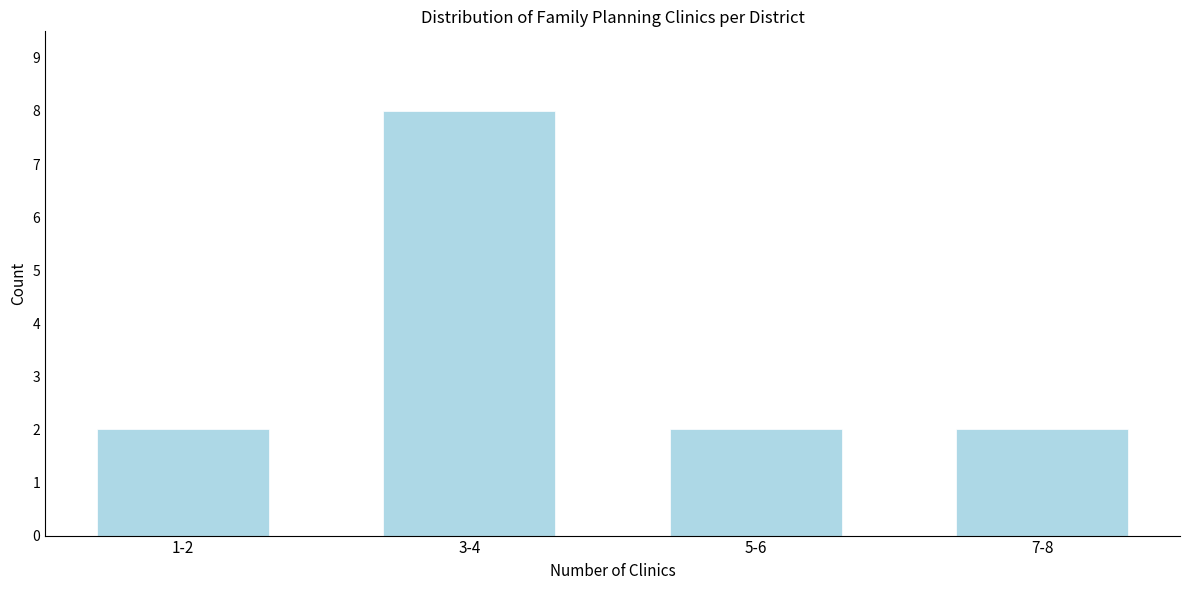

Reading right to left, transcribe all the data shown in this chart.

2	2	8	2